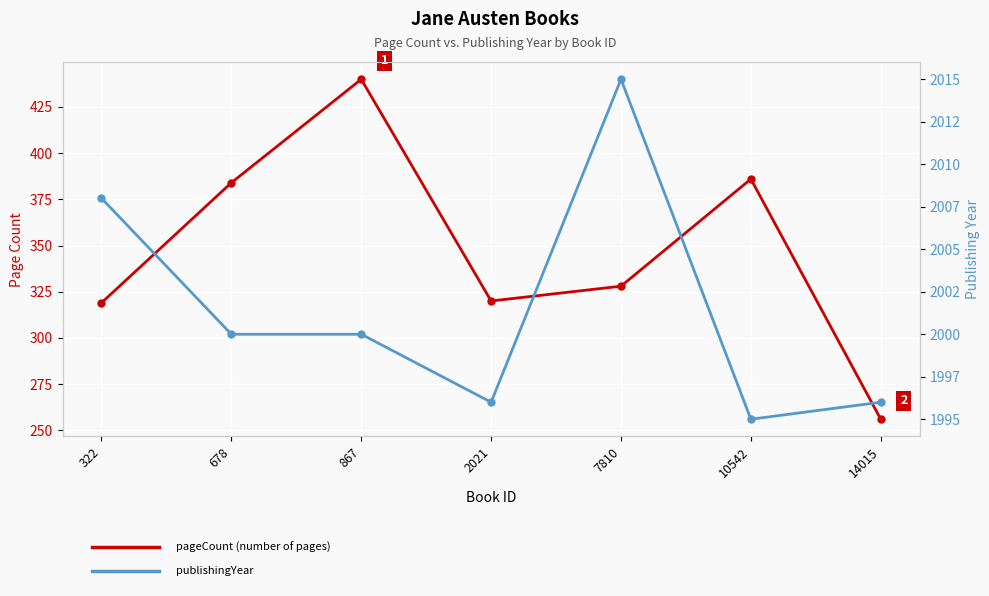

At which category does publishingYear reach its first local valley?

2021